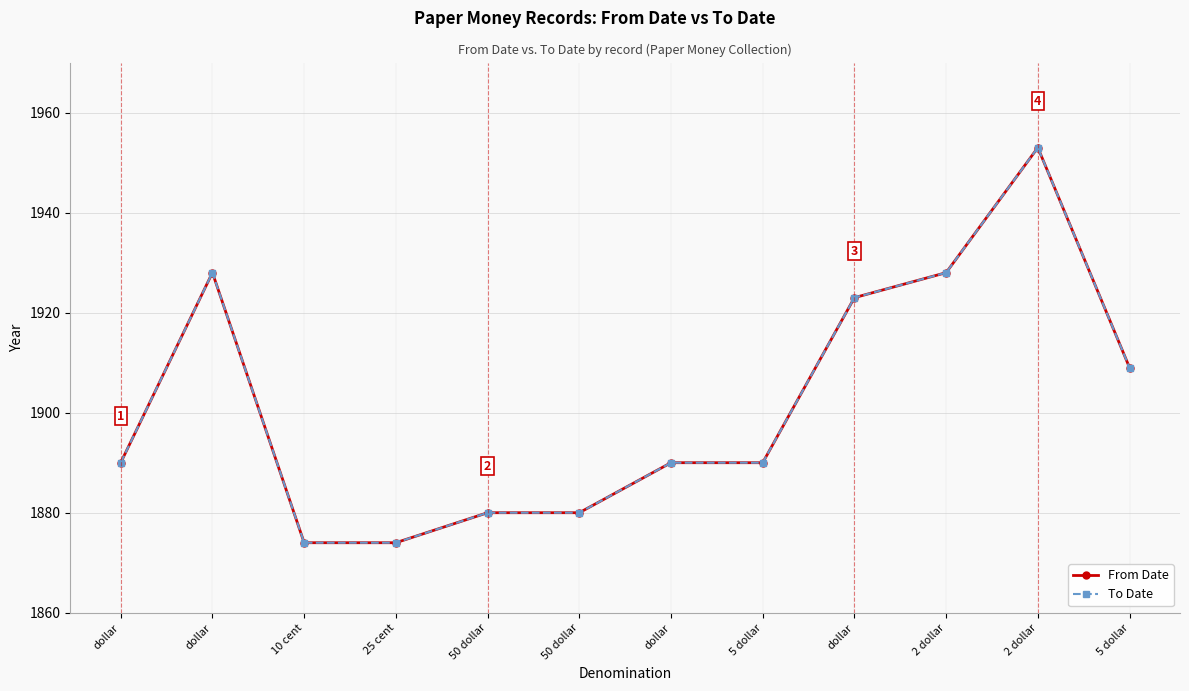

The From Date series shows 2583 at 50 dollar. True or false?

False